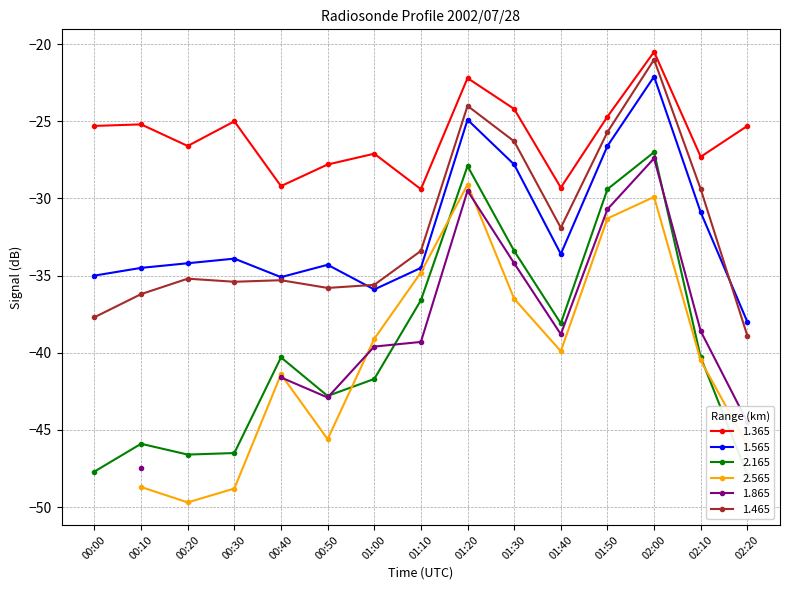

True or false: 1.365 has more than 2 points higher than both neighbors.

True